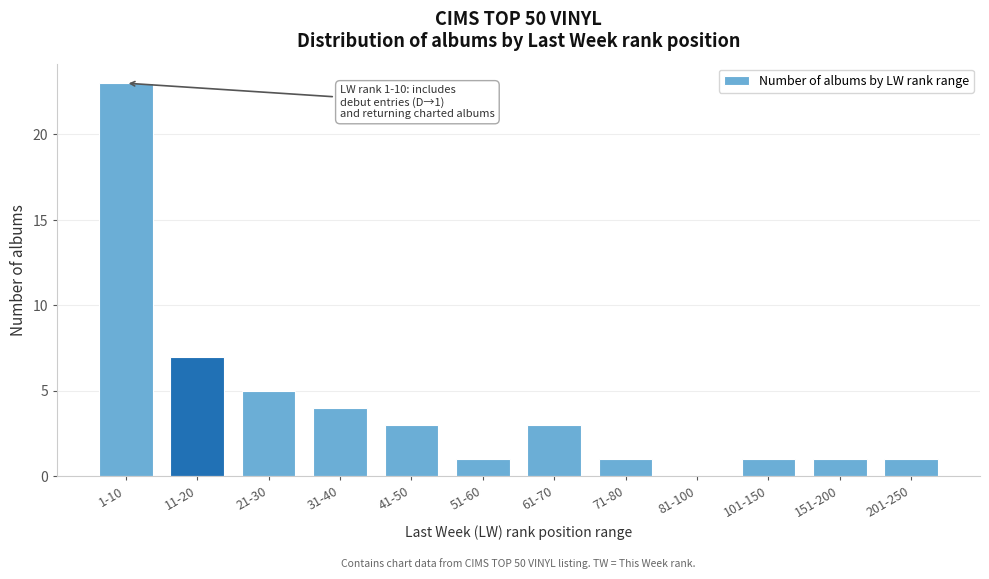

Reading left to right, list all the values displayed in this chart.

1-10=23	11-20=7	21-30=5	31-40=4	41-50=3	51-60=1	61-70=3	71-80=1	81-100=0	101-150=1	151-200=1	201-250=1